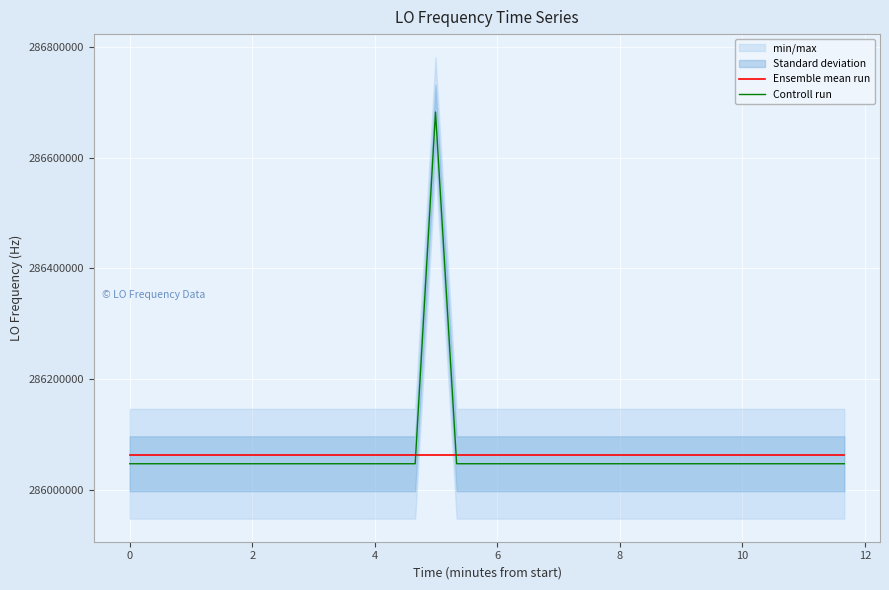

Reading left to right, what are all the values shown in this chart?

Ensemble mean run: 286062891.8	286062891.8	286062891.8	286062891.8	286062891.8	286062891.8	286062891.8	286062891.8	286062891.8	286062891.8	286062891.8	286062891.8	286062891.8	286062891.8	286062891.8	286062891.8	286062891.8	286062891.8	286062891.8	286062891.8	286062891.8	286062891.8	286062891.8	286062891.8	286062891.8	286062891.8	286062891.8	286062891.8	286062891.8	286062891.8	286062891.8	286062891.8	286062891.8	286062891.8	286062891.8	286062891.8	286062891.8	286062891.8	286062891.8	286062891.8
Controll run: 286047000.9	286047001.0	286046999.0	286046998.3	286046998.6	286046998.3	286046998.5	286047001.2	286047000.8	286047001.1	286046998.2	286046998.2	286046998.2	286047000.3	286046998.4	286046998.3	286682704.3	286047001.2	286046998.8	286046998.6	286046998.6	286046998.6	286047000.2	286047000.2	286046998.3	286046998.6	286046998.4	286046998.8	286047001.1	286046998.5	286046998.5	286046998.6	286046998.1	286046998.2	286046998.5	286046999.4	286046999.4	286046998.2	286046998.1	286047001.1